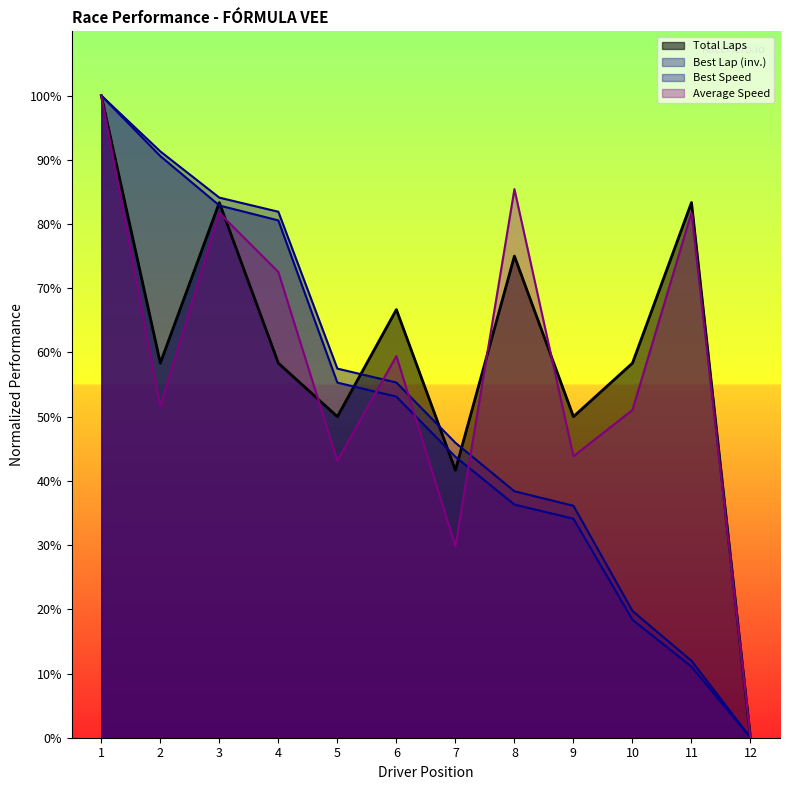

The Best Speed series shows 0.0 at 12. True or false?

True